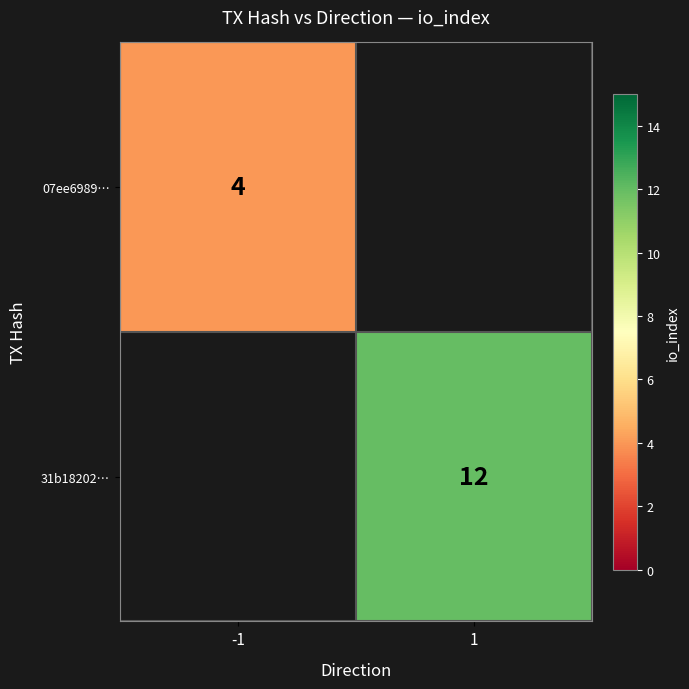

Which has a higher value, -1 or 1?

1